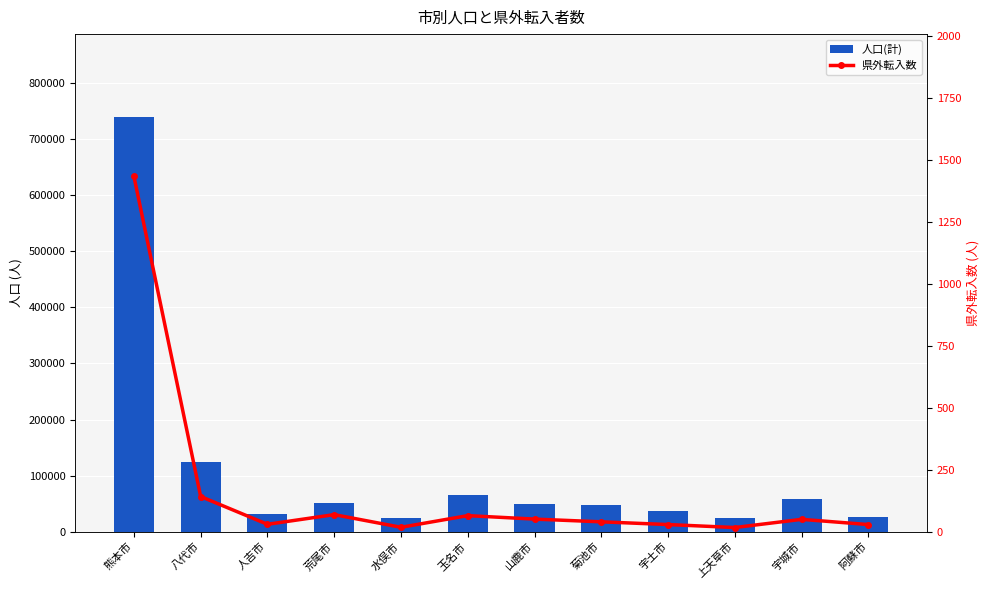

Which series has the largest total across all categories?

人口(計)